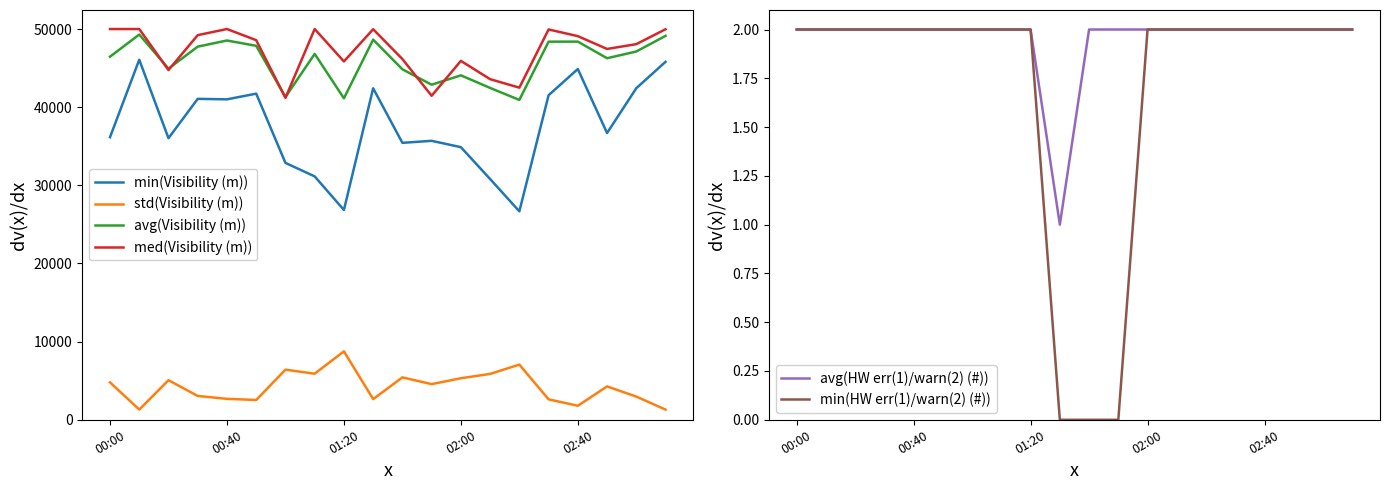

At which label does avg(HW err(1)/warn(2) (#)) reach its peak?

00:00